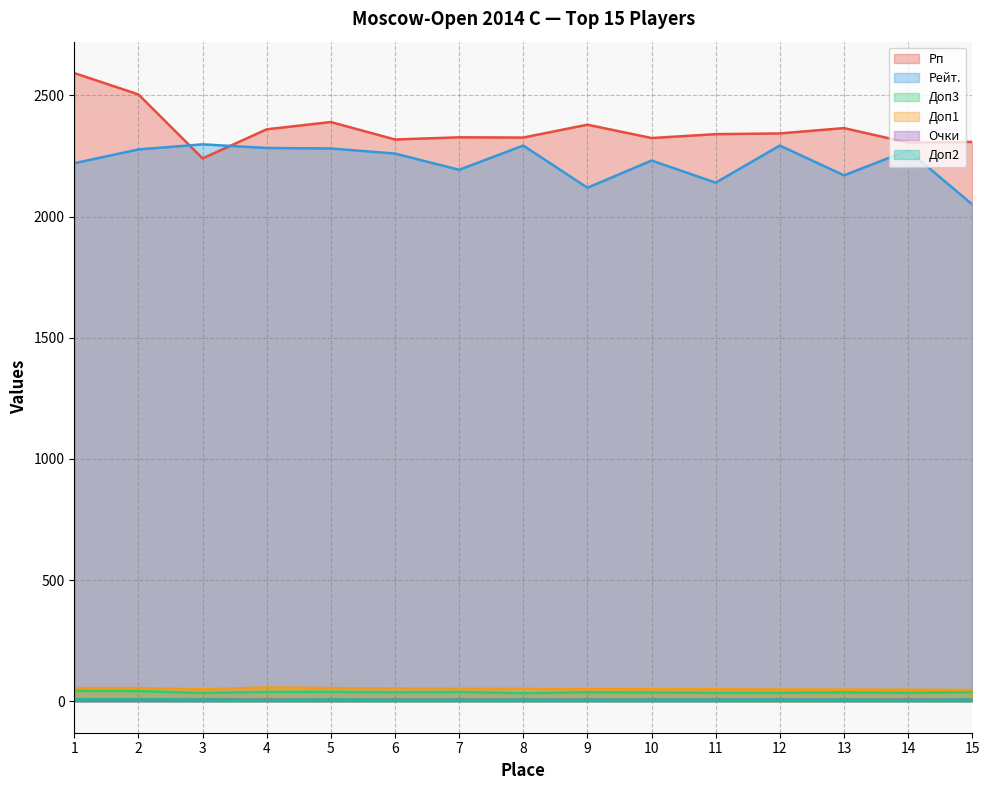

What is the difference between the highest and lowest values at 14?

2300.0